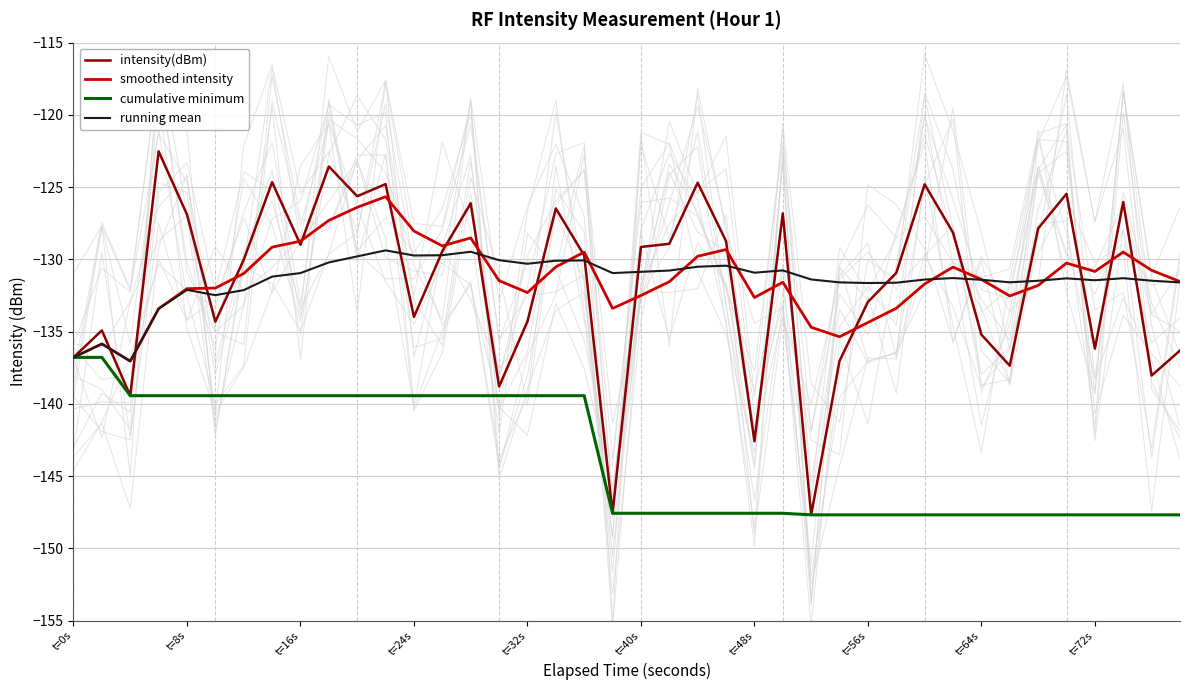

Reading right to left, list all the values displayed in this chart.

intensity(dBm): -136.3	-138.0	-126.0	-136.2	-125.5	-127.9	-137.4	-135.2	-128.2	-124.8	-130.9	-132.9	-137.0	-147.7	-126.8	-142.6	-128.7	-124.7	-128.9	-129.1	-147.6	-129.7	-126.5	-134.3	-138.8	-126.1	-129.4	-134.0	-124.8	-125.6	-123.6	-129.0	-124.7	-130.0	-134.3	-126.9	-122.5	-139.4	-134.9	-136.8
smoothed intensity: -131.5	-130.8	-129.5	-130.8	-130.3	-131.8	-132.5	-131.4	-130.5	-131.7	-133.4	-134.4	-135.4	-134.7	-131.6	-132.6	-129.3	-129.8	-131.5	-132.5	-133.4	-129.5	-130.5	-132.3	-131.5	-128.5	-129.1	-128.0	-125.7	-126.4	-127.3	-128.7	-129.2	-131.0	-132.0	-132.0	-133.4	-137.0	-135.9	-136.8
cumulative minimum: -147.7	-147.7	-147.7	-147.7	-147.7	-147.7	-147.7	-147.7	-147.7	-147.7	-147.7	-147.7	-147.7	-147.7	-147.6	-147.6	-147.6	-147.6	-147.6	-147.6	-147.6	-139.4	-139.4	-139.4	-139.4	-139.4	-139.4	-139.4	-139.4	-139.4	-139.4	-139.4	-139.4	-139.4	-139.4	-139.4	-139.4	-139.4	-136.8	-136.8
running mean: -131.6	-131.5	-131.3	-131.4	-131.3	-131.5	-131.6	-131.4	-131.3	-131.4	-131.6	-131.6	-131.6	-131.4	-130.8	-130.9	-130.4	-130.5	-130.8	-130.9	-130.9	-130.1	-130.1	-130.3	-130.1	-129.5	-129.7	-129.7	-129.4	-129.8	-130.2	-131.0	-131.2	-132.1	-132.5	-132.1	-133.4	-137.0	-135.9	-136.8